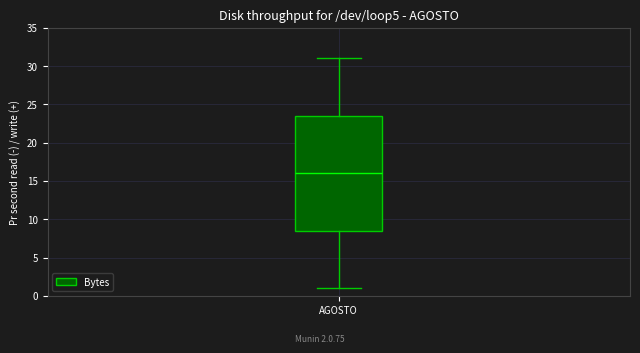

Where does the lower whisker of the box for AGOSTO end on the y-axis? The values are not printed on the chart, so give them approximately, as read against the axis.

1.0